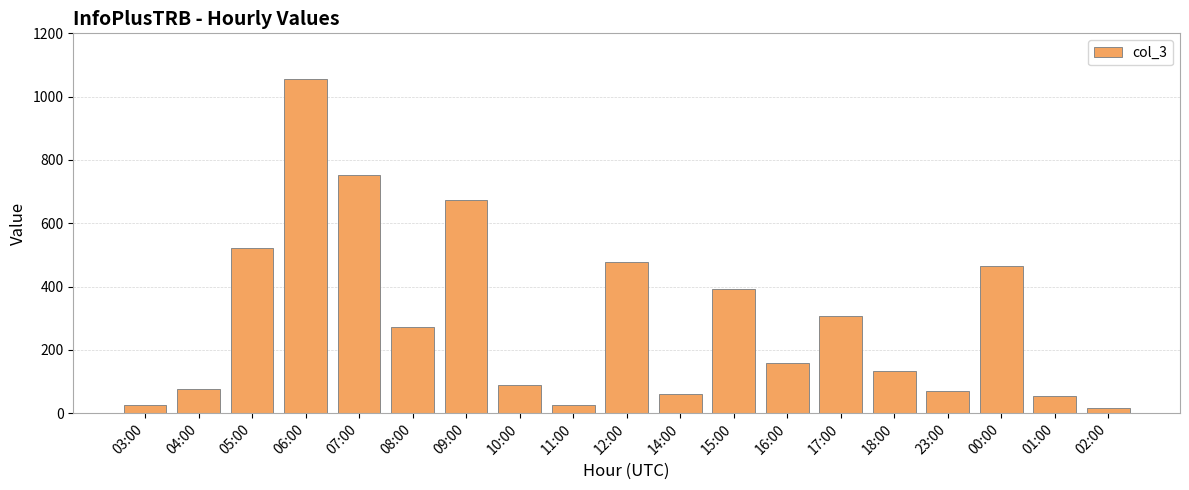

What is the maximum value shown in the chart?

1055